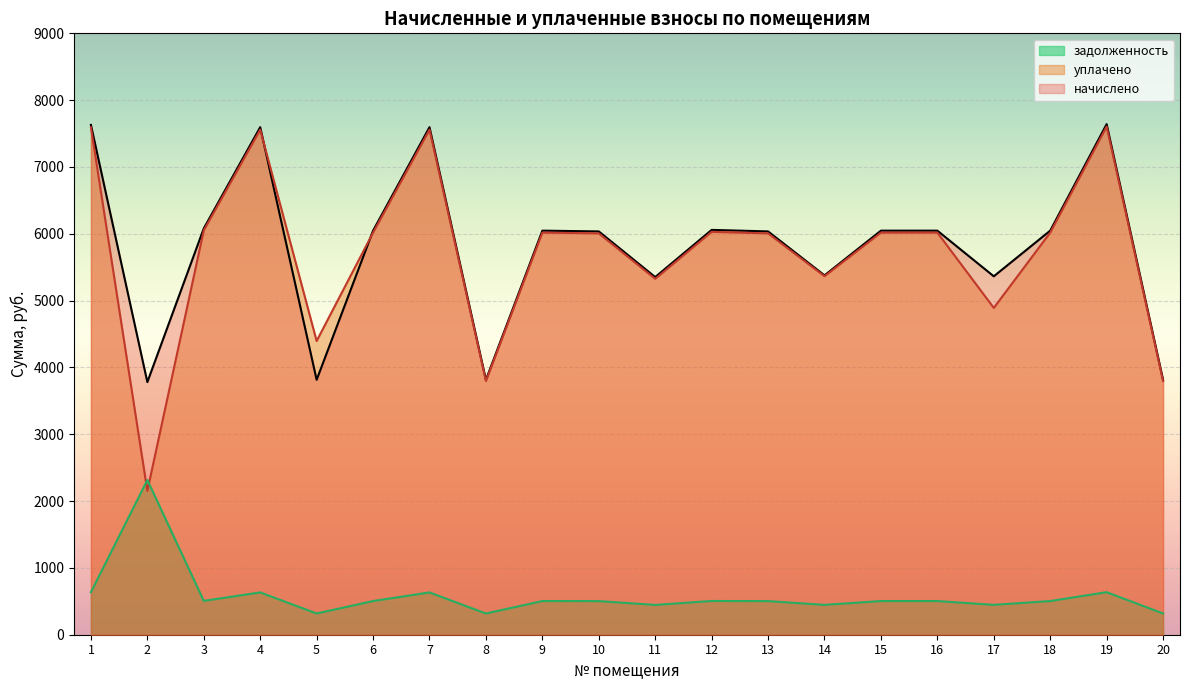

What is the minimum value for задолженность?

317.9